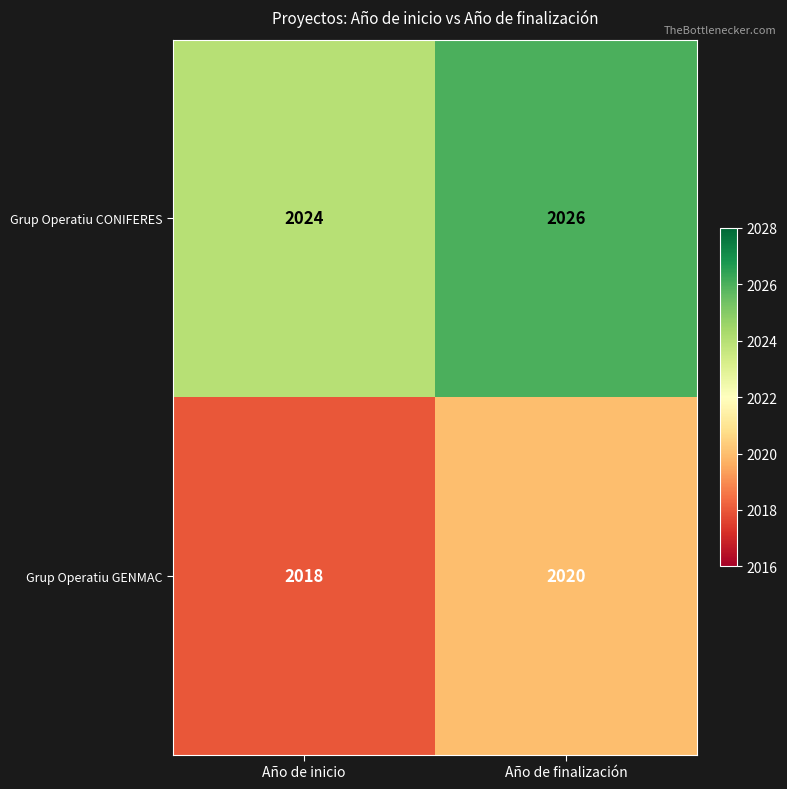

What is the sum of all Grup Operatiu CONIFERES values?

4050